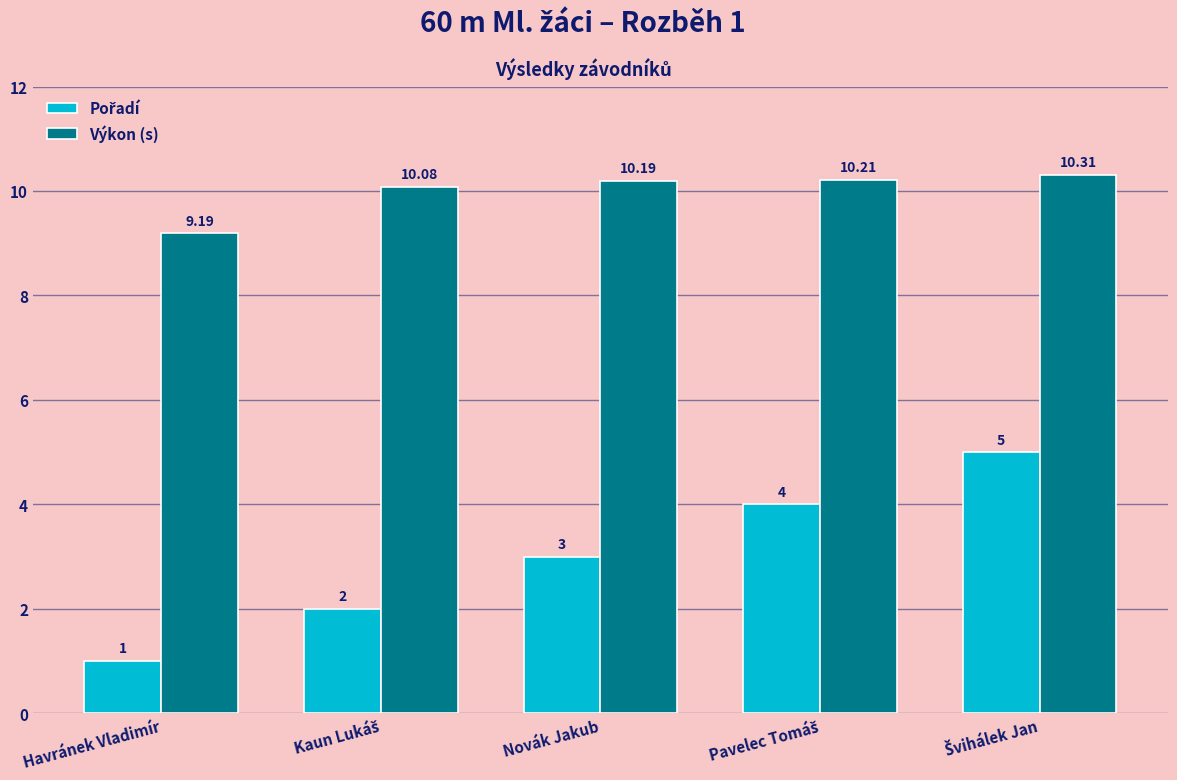

Which category has the lowest value in the Výkon (s) series?

Havránek Vladimír